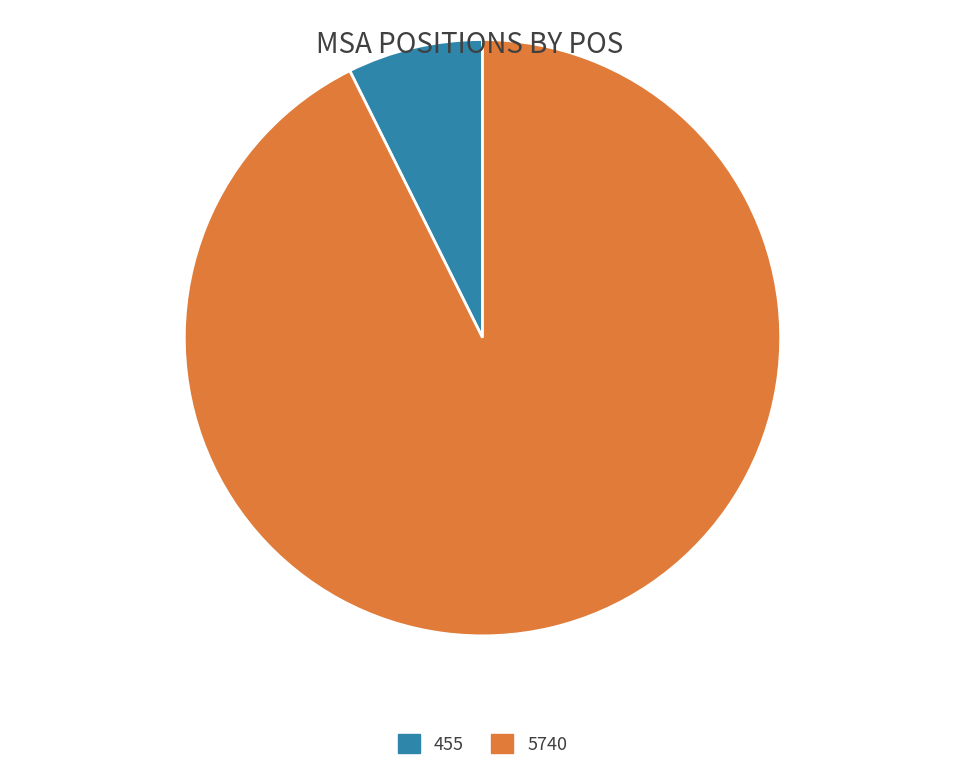

Which category has the biggest portion of the pie?

5740